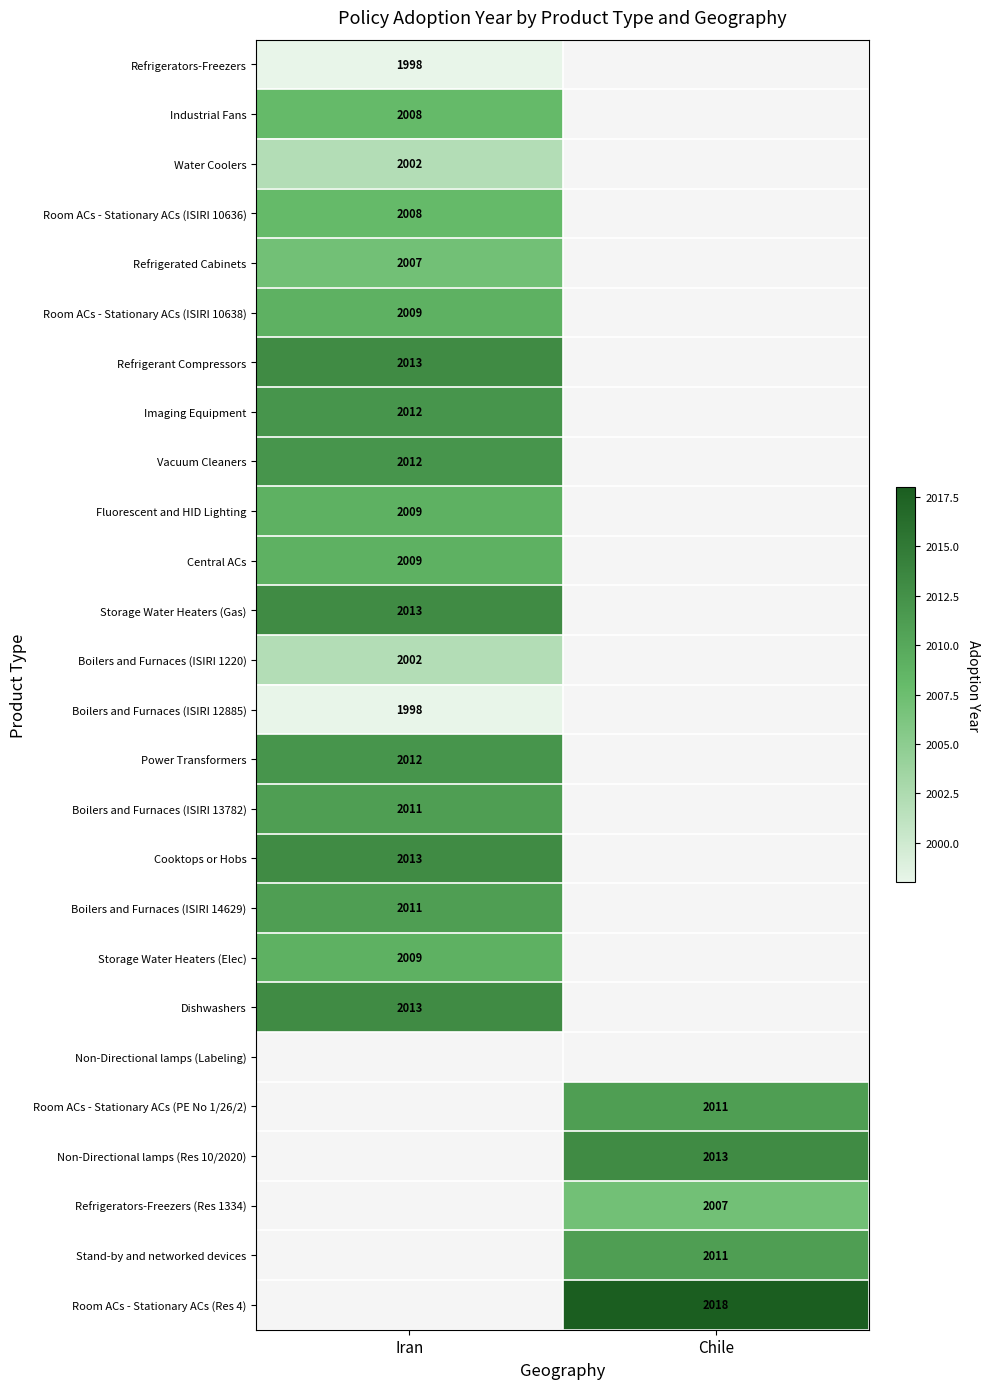

The value of Stand-by and networked devices at Chile is 558. True or false?

False